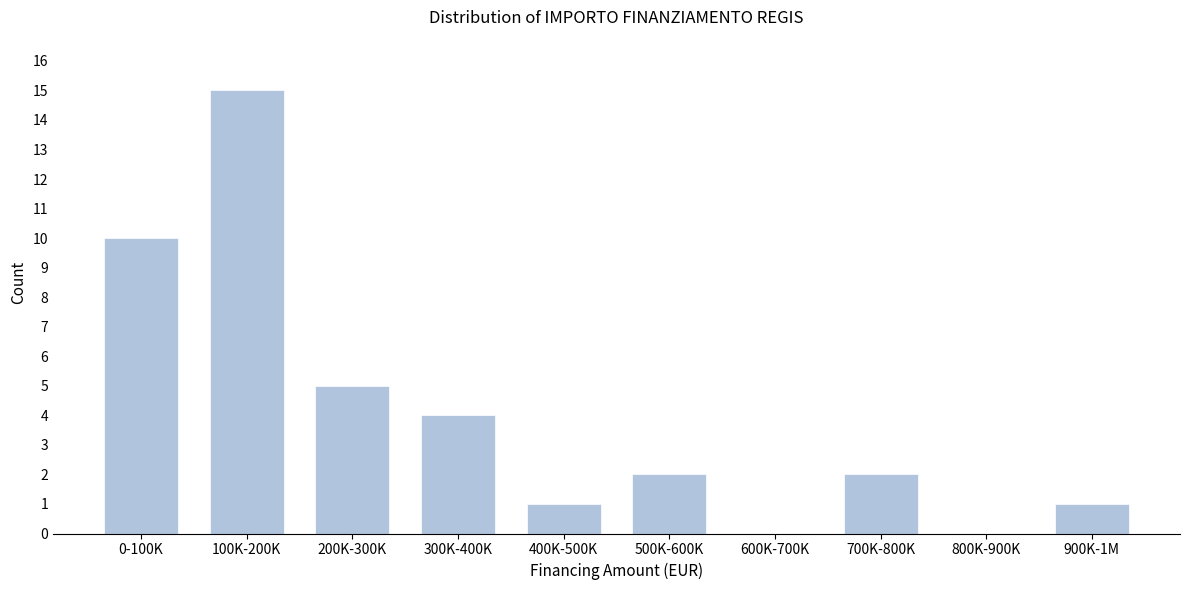

Reading left to right, what are all the values shown in this chart?

0-100K=10	100K-200K=15	200K-300K=5	300K-400K=4	400K-500K=1	500K-600K=2	600K-700K=0	700K-800K=2	800K-900K=0	900K-1M=1